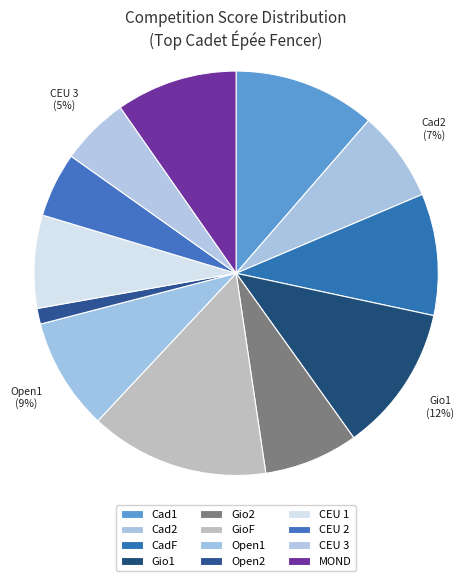

Between MOND and Open1, which is larger?

MOND